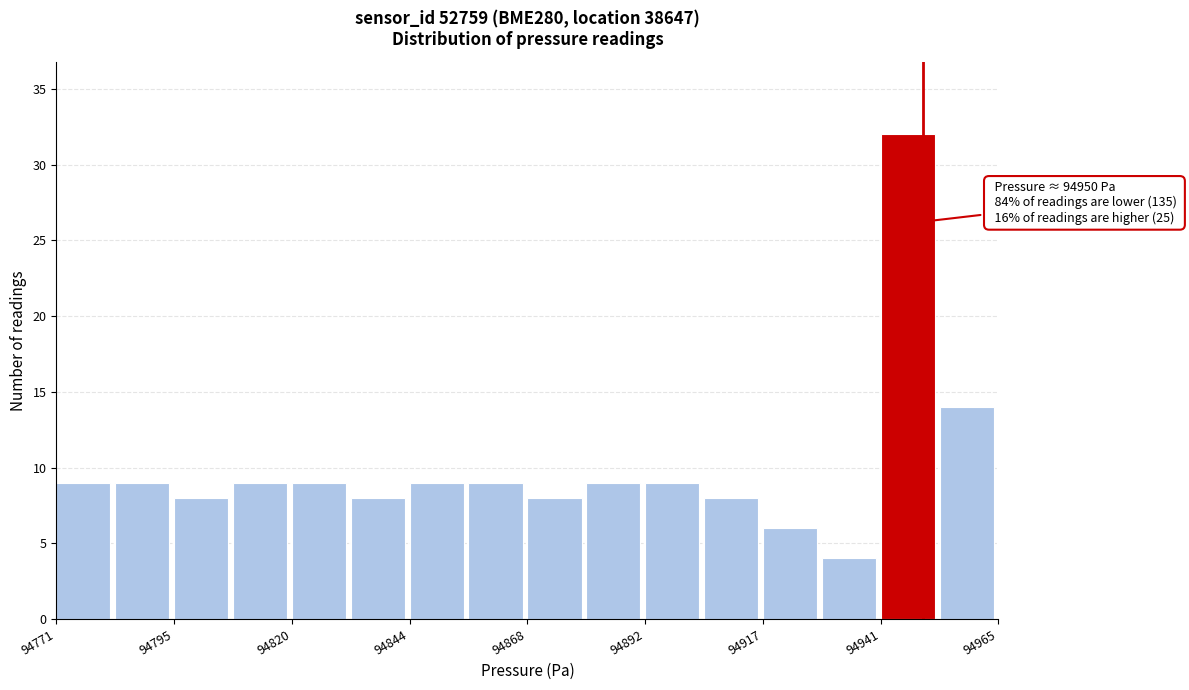

Read against the x-axis, roughly where is the centre of the tallest bar?

94945